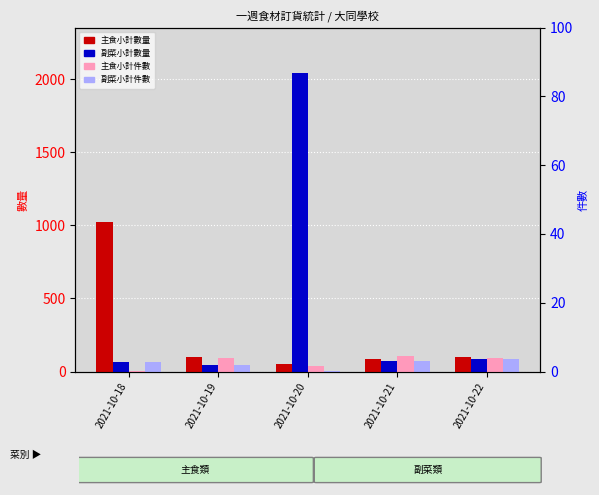

Count the number of data series in this chart.

4